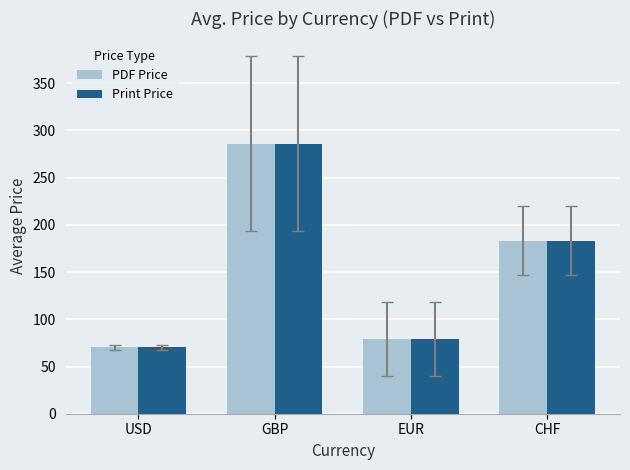

List the labels in order of PDF Price value, smallest first.

USD, EUR, CHF, GBP